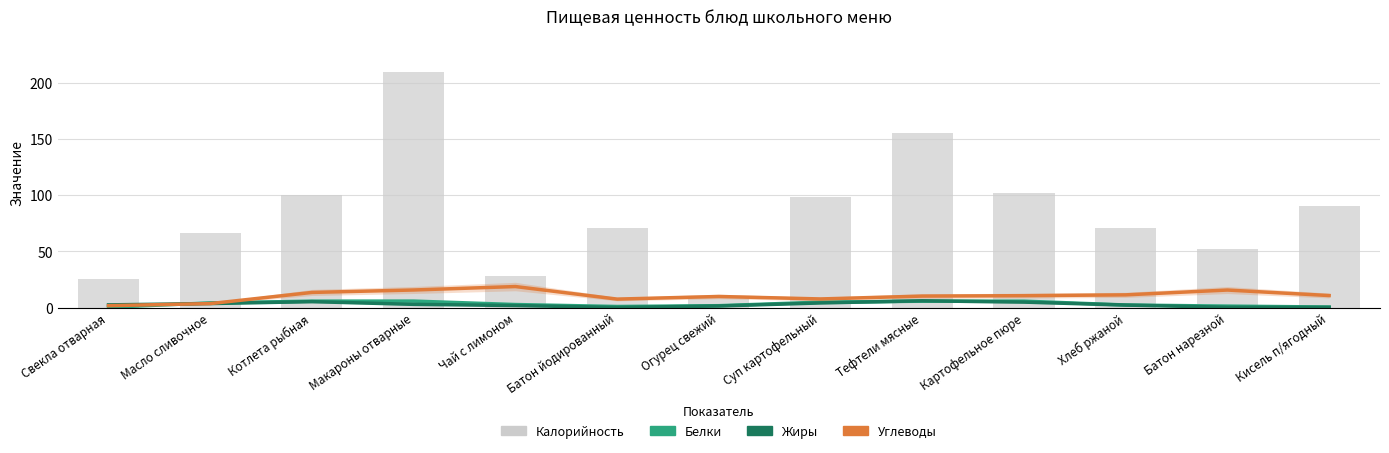

Rank the series at Чай с лимоном from lowest to highest value.

Жиры, Белки, Углеводы, Калорийность